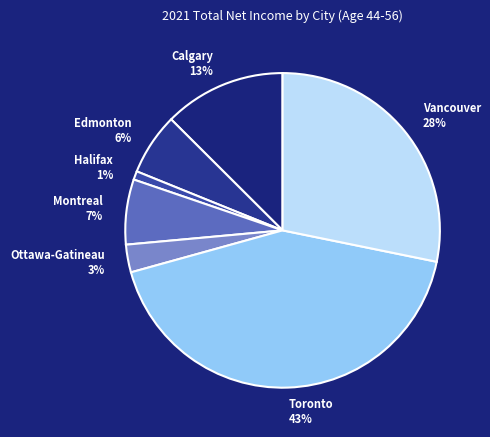

Does any single category account for the majority?

No